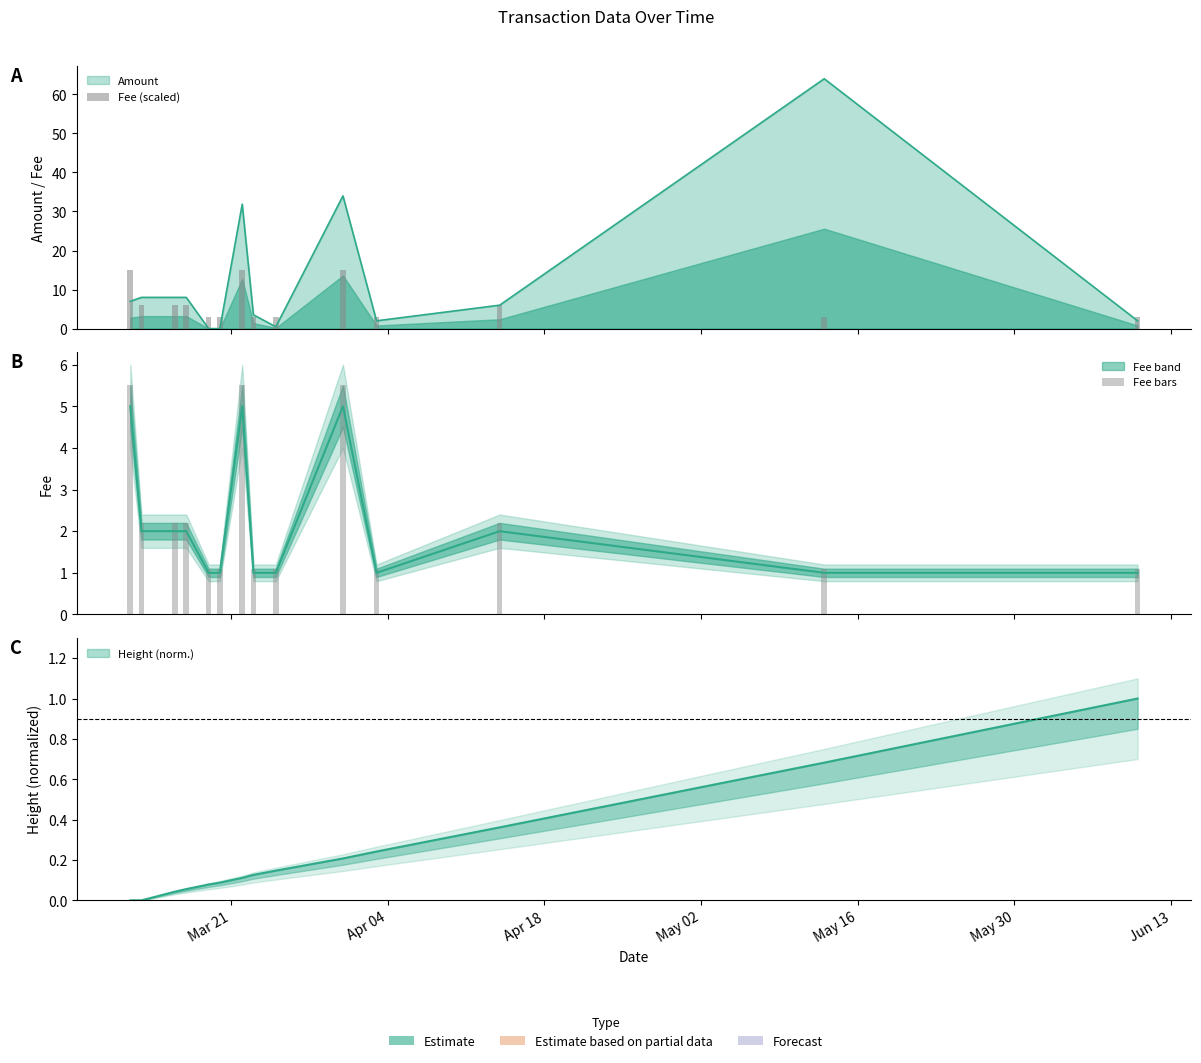

What is the maximum value for Fee bars?

5.5